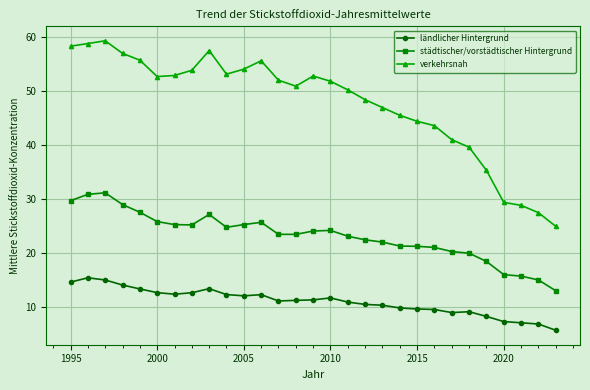

Which series has the widest spread of values?

verkehrsnah